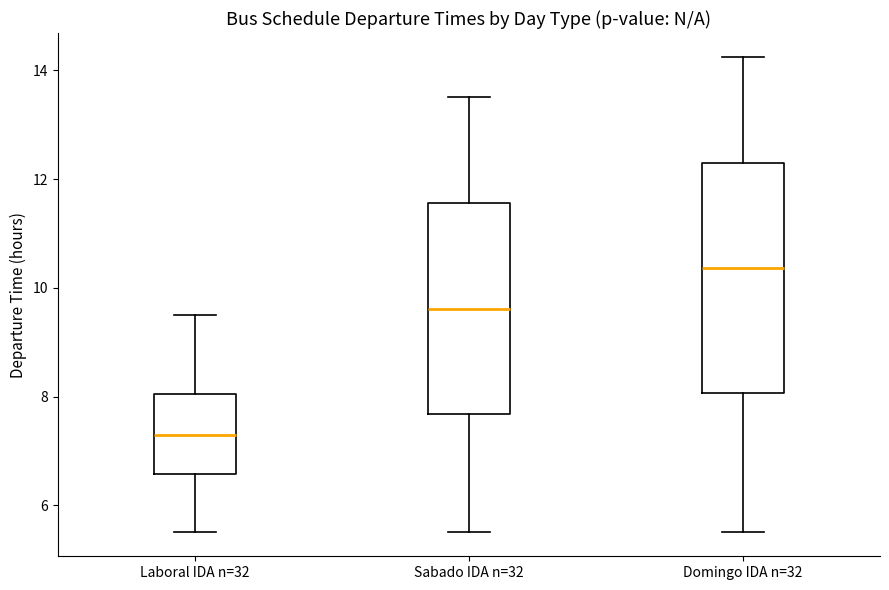

Which box's median line is the lowest?

Laboral IDA n=32